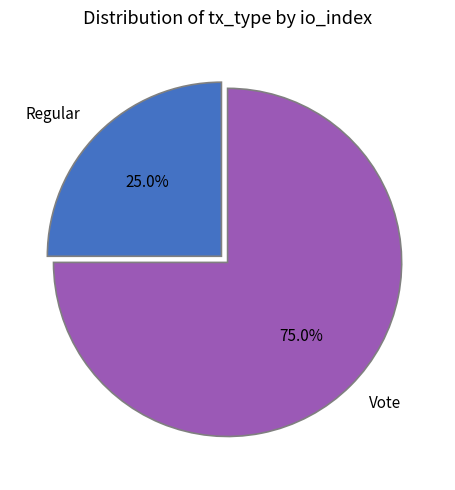

What percentage is NOT represented by Regular?

75.0%